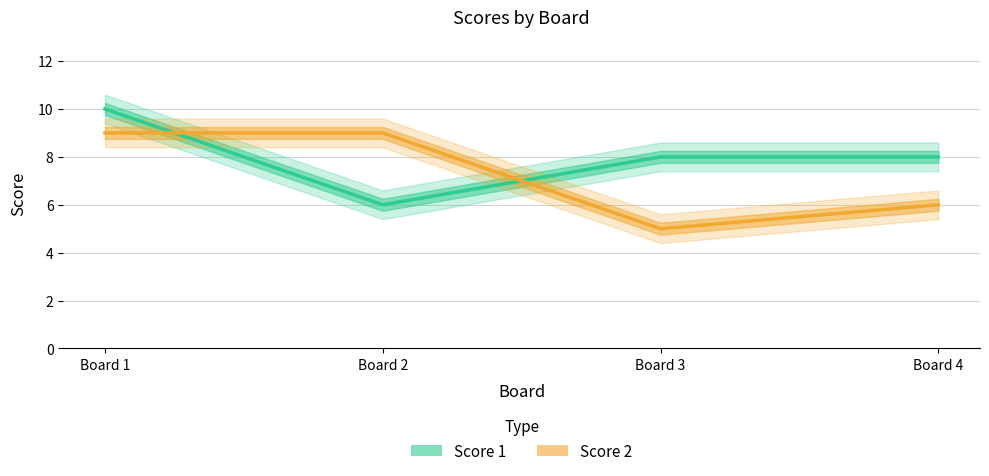

What are all the series names shown in the legend?

Score 1, Score 2